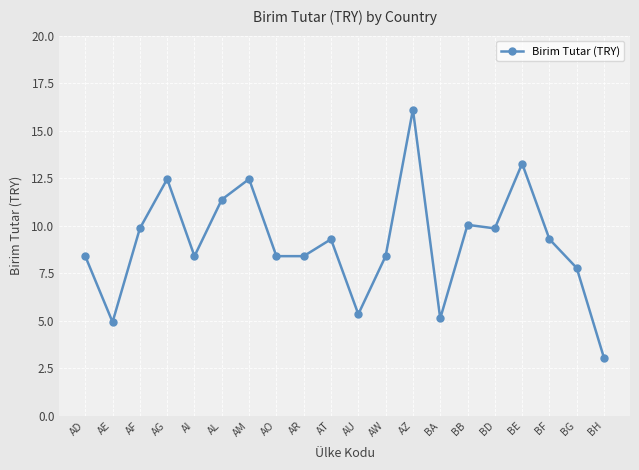

Where is the first local minimum?

AE